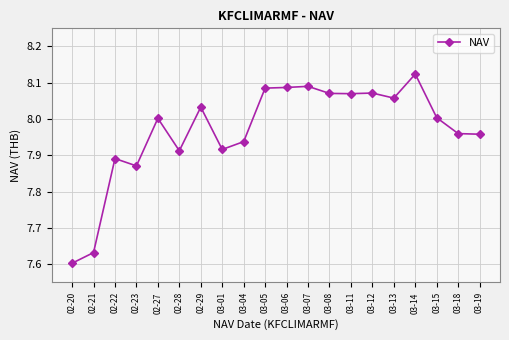

What is the difference between the maximum and minimum values?

0.5